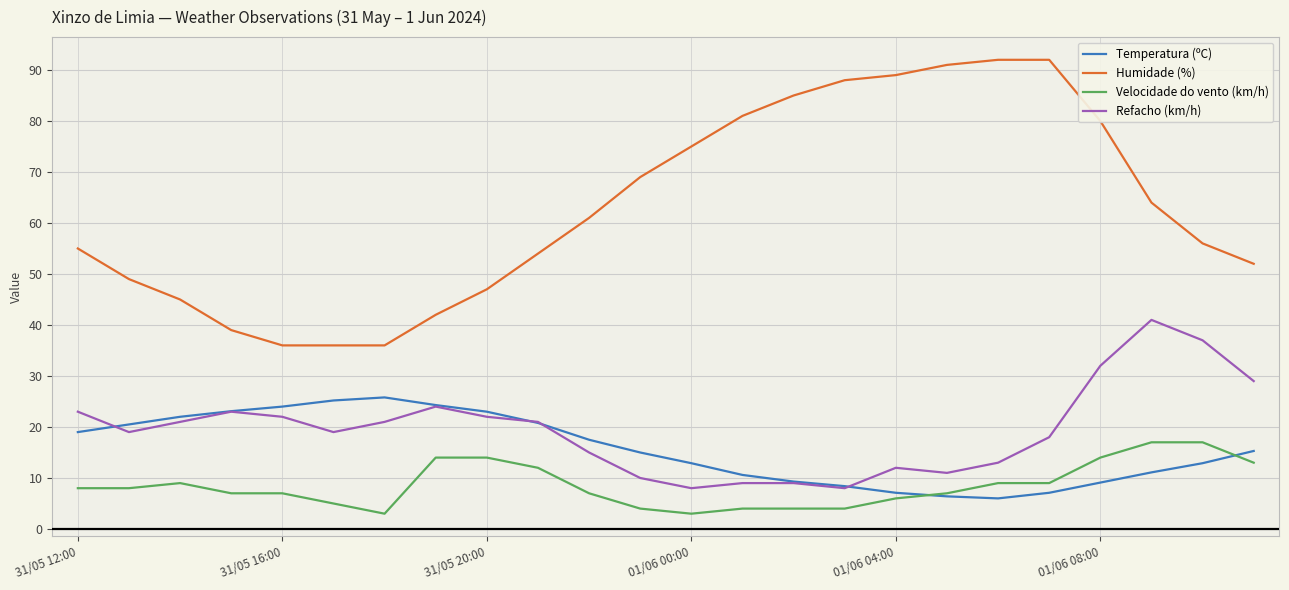

Which series has the largest range (max minus min)?

Humidade (%)